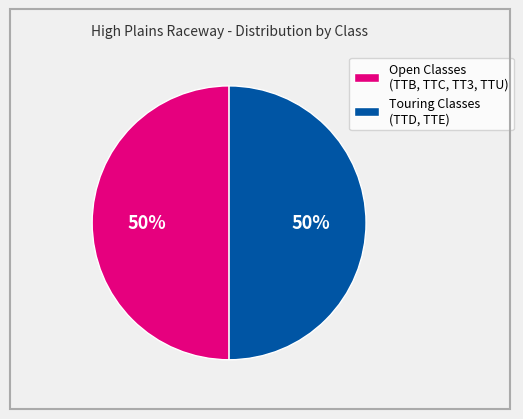

To the nearest percent, what is the average slice percentage?

50%